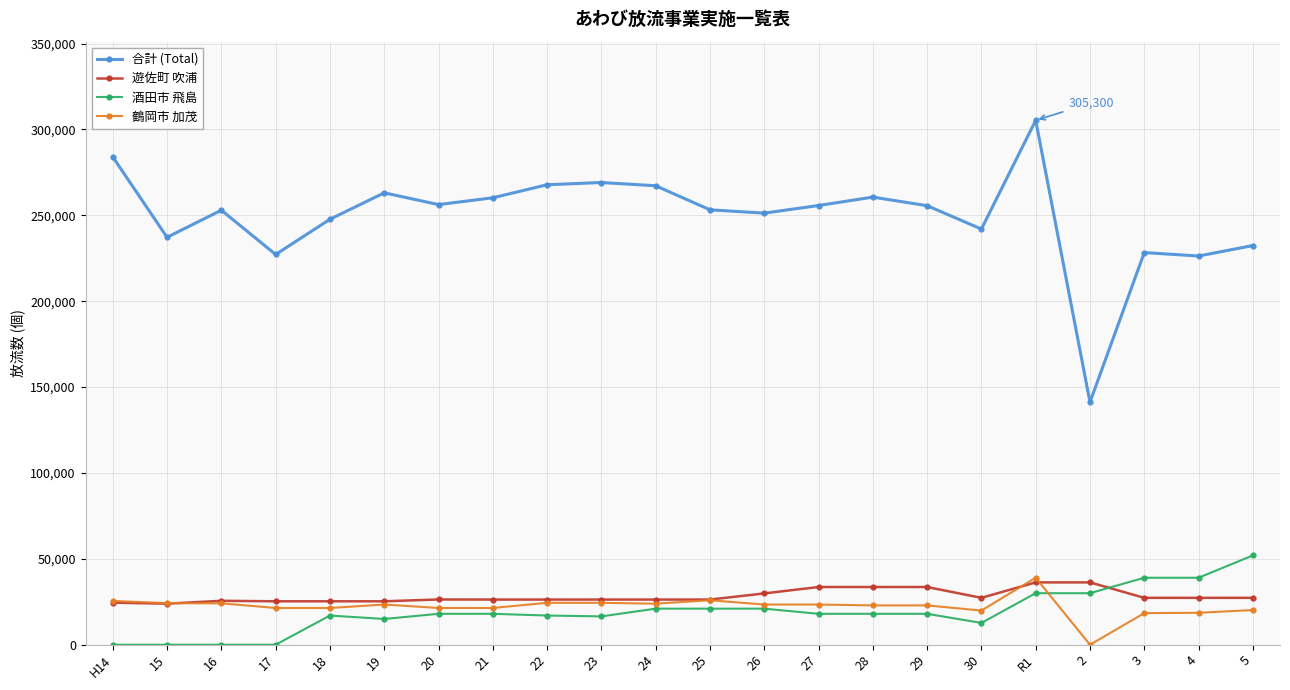

What is the average value of the 合計 (Total) series?

249299